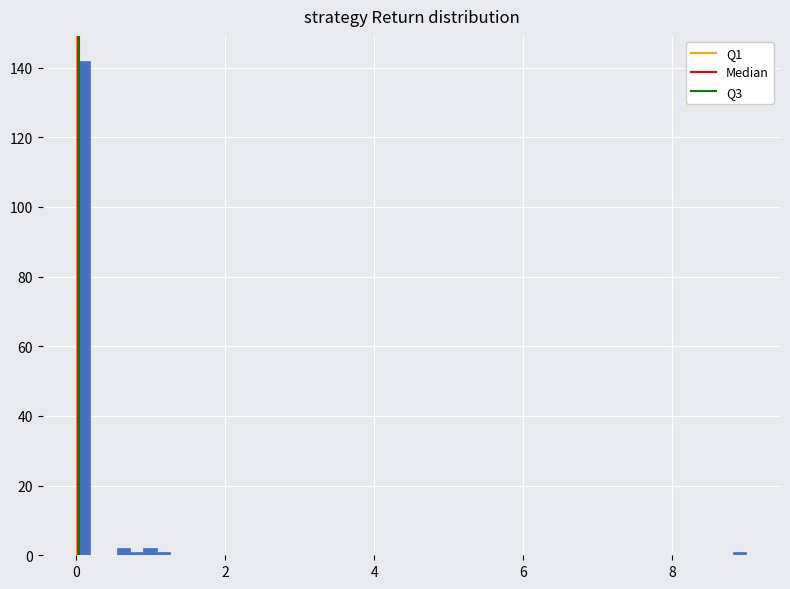

Read against the x-axis, roughly where is the centre of the tallest bar?

0.0